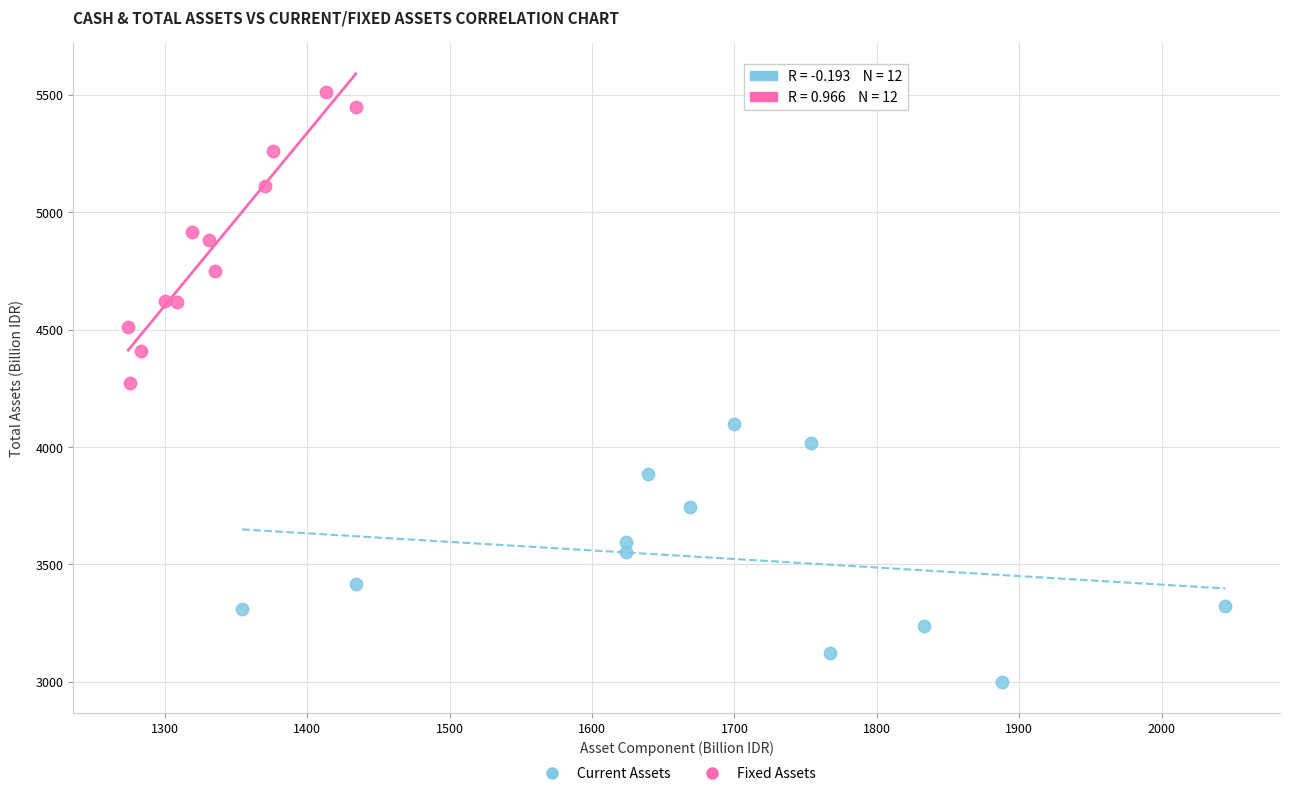

Which series reaches the maximum Y coordinate?

Fixed Assets